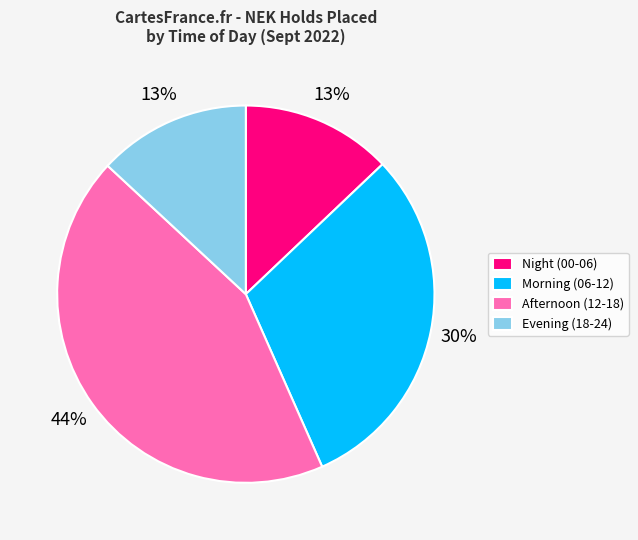

Combined, do Afternoon (12-18) and Evening (18-24) account for over 50%?

Yes